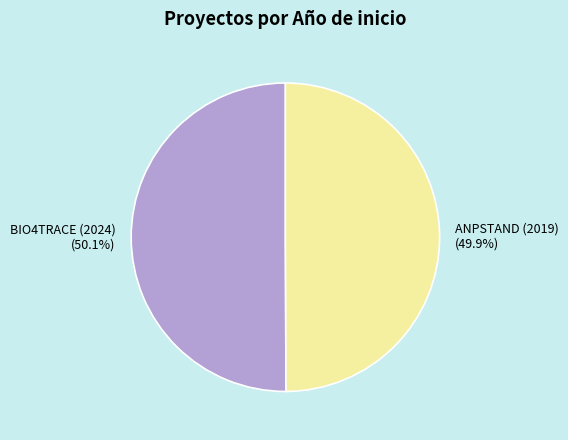

To the nearest percent, what is the average slice percentage?

50%